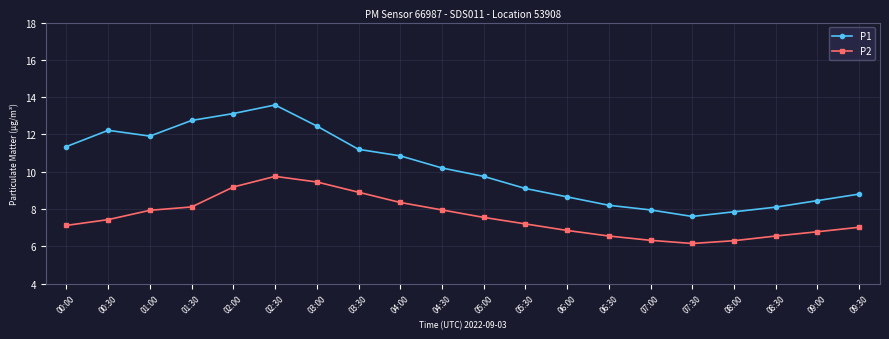

What is the sum of the P2 values at 07:00 and 00:30?

13.8